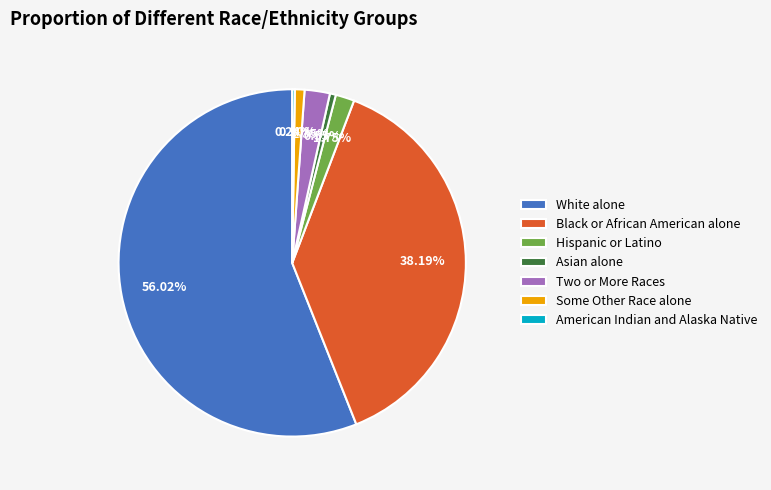

To the nearest percent, what is the average slice percentage?

14%